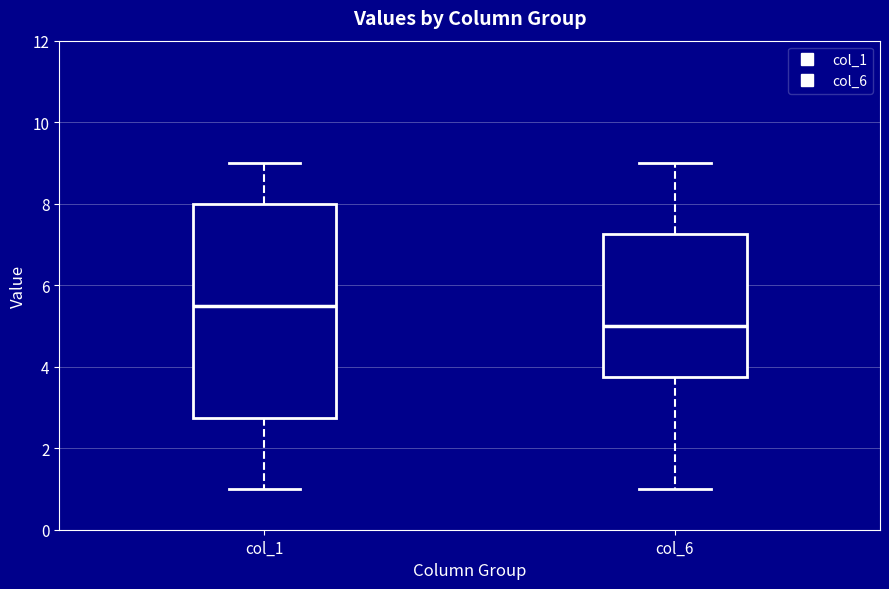

Which box's median line is the lowest?

col_6